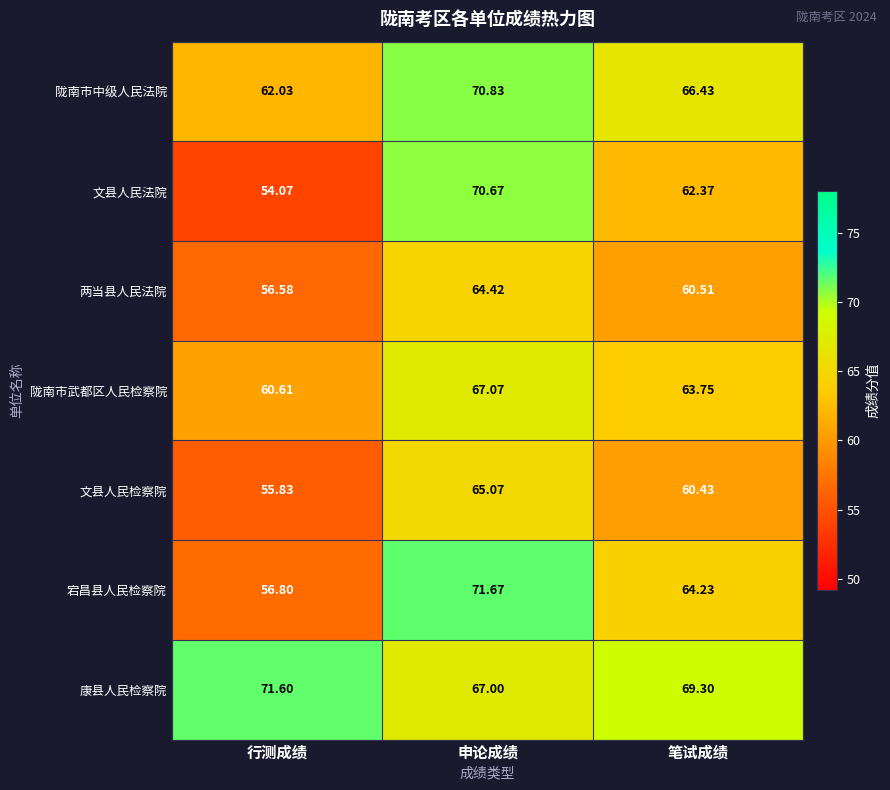

How many data points in 康县人民检察院 are less than 69?

1